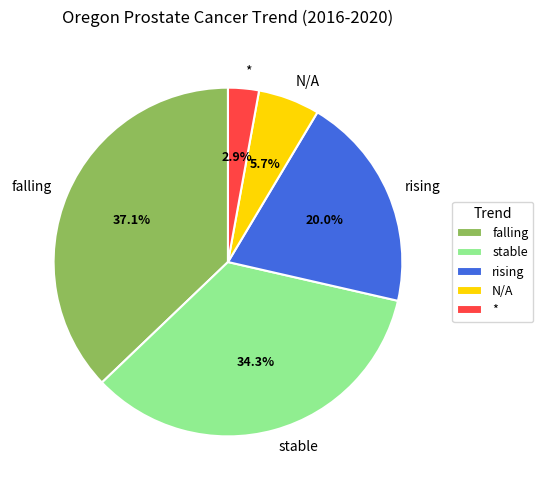

Between falling and N/A, which is larger?

falling